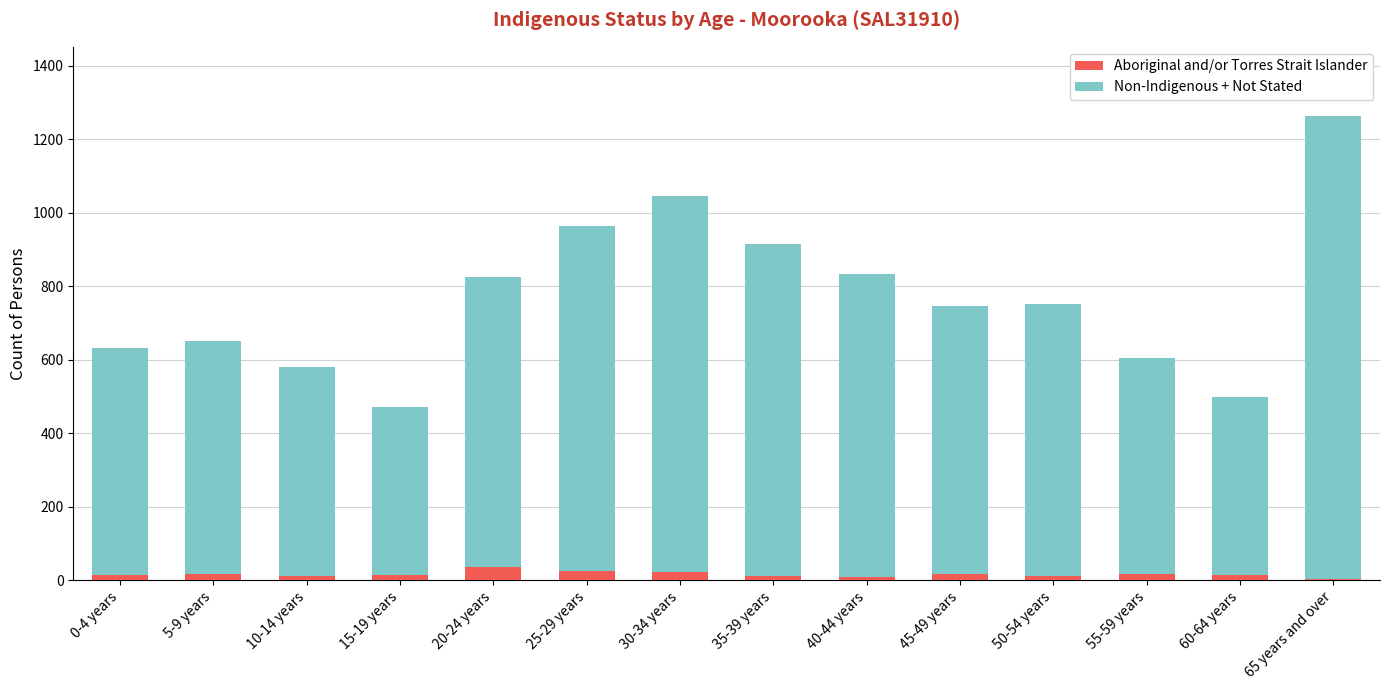

At which category is the sum across all series the highest?

65 years and over